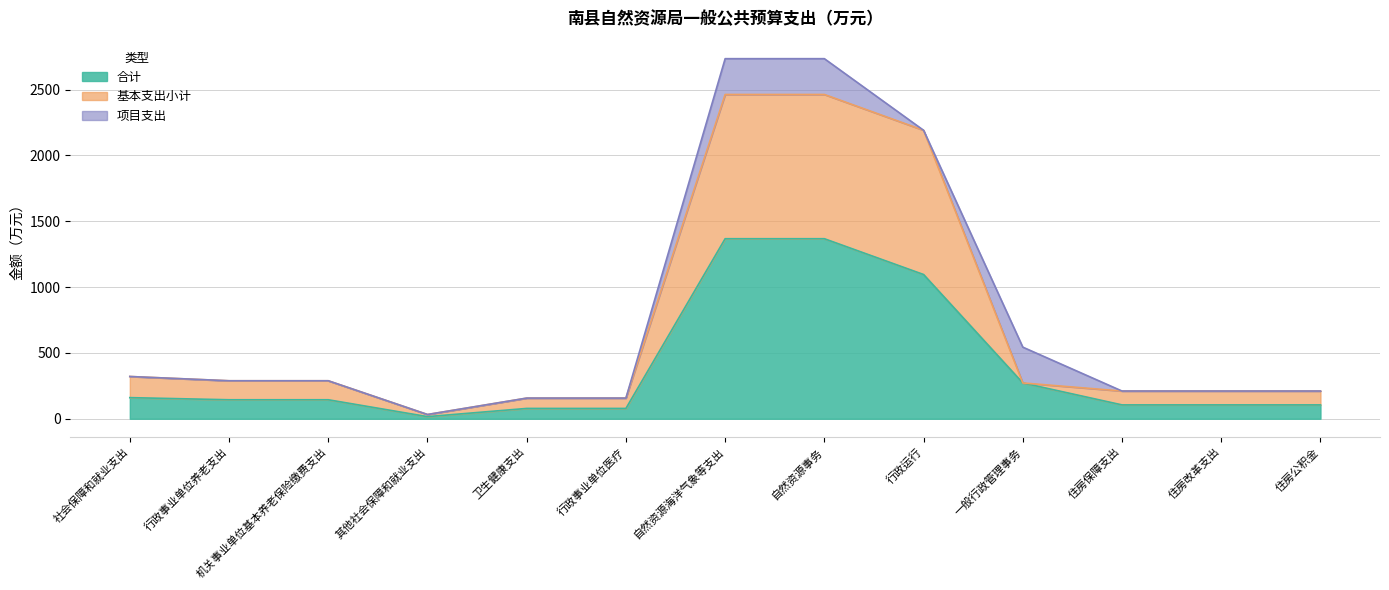

At which label does 合计 reach its minimum?

其他社会保障和就业支出